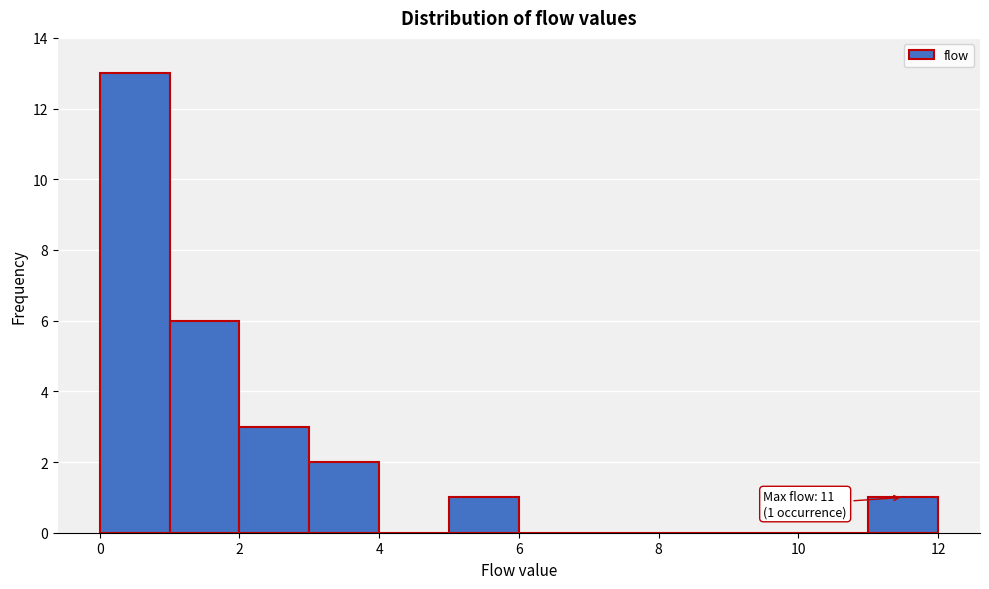

Which range on the x-axis has the tallest bar?

0 to 1